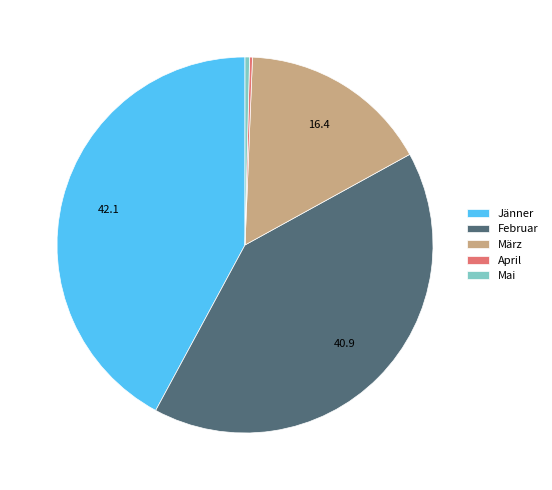

Which slice is the largest?

Jänner